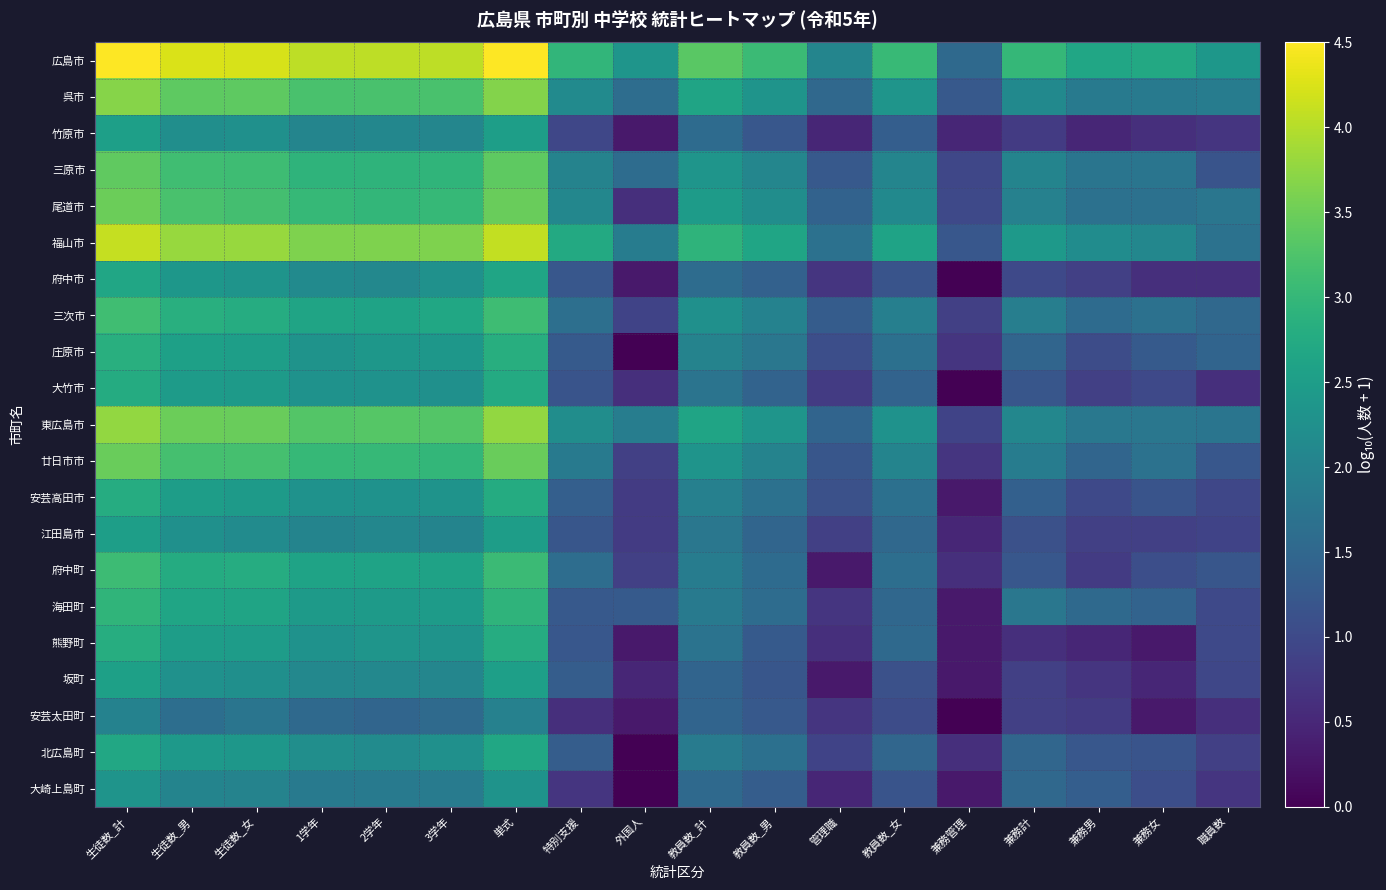

What is the total value across all series at 兼務女?

26.6